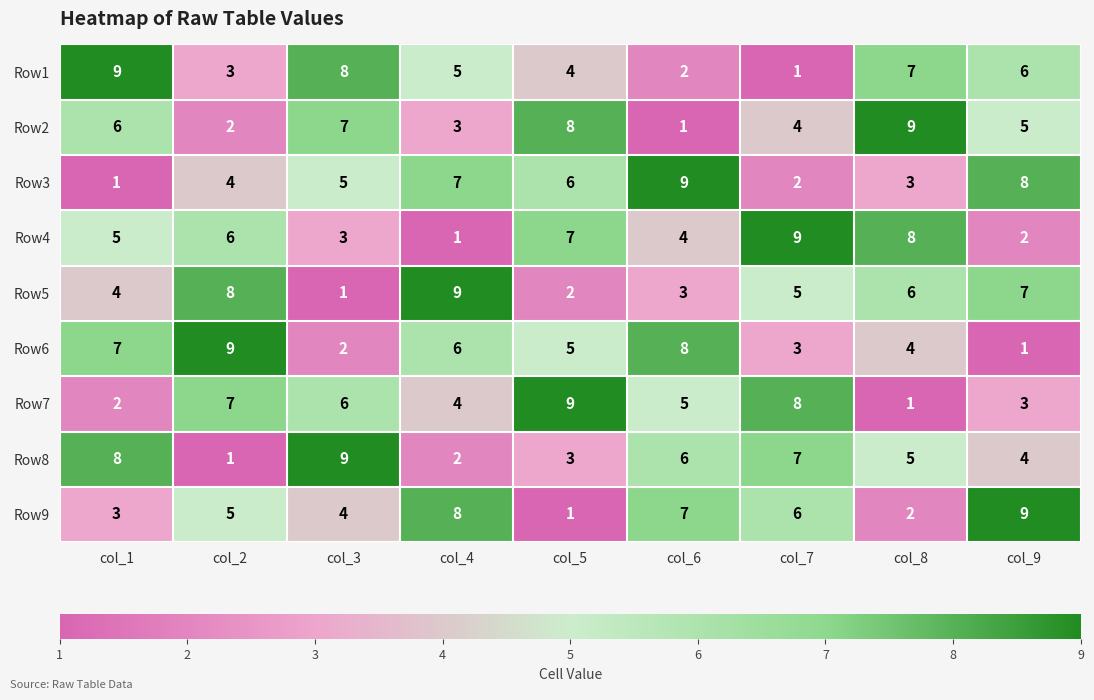

What is the approximate value of Row6 at col_5?

5